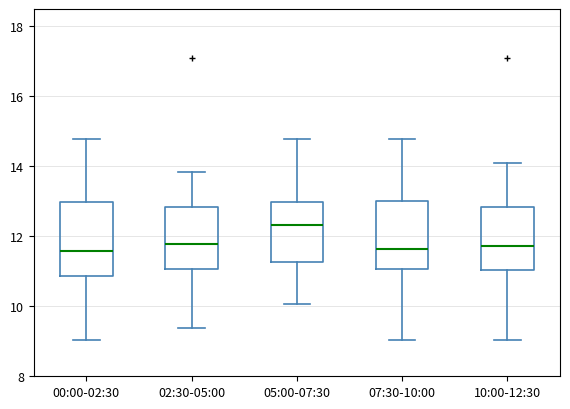

Reading left to right, read every box against the y-axis: the position of its median line, the range the box covers, and the ends of its whiskers. The values are not printed on the chart, so give them approximately, as read against the axis.

00:00-02:30: median 11.6, box 10.8 to 13.0, whiskers 9.0 to 14.8
02:30-05:00: median 11.8, box 11.0 to 12.8, whiskers 9.4 to 13.8
05:00-07:30: median 12.4, box 11.2 to 13.0, whiskers 10.0 to 14.8
07:30-10:00: median 11.6, box 11.0 to 13.0, whiskers 9.0 to 14.8
10:00-12:30: median 11.8, box 11.0 to 12.8, whiskers 9.0 to 14.2